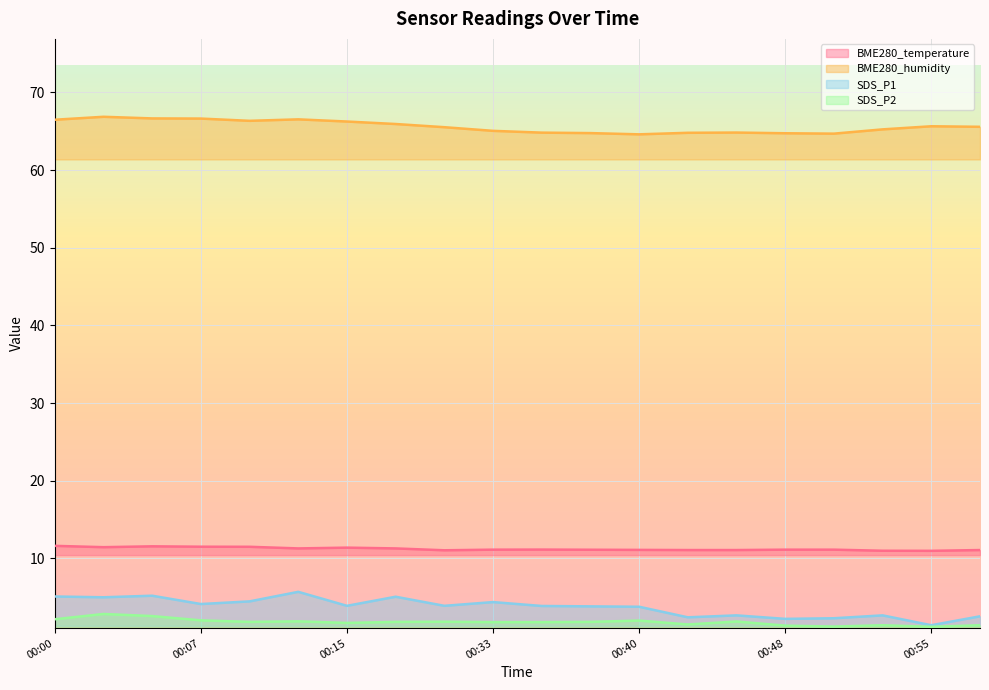

Reading left to right, list all the values displayed in this chart.

BME280_temperature: 00:00=11.6	00:02=11.4	00:05=11.6	00:07=11.5	00:10=11.5	00:12=11.3	00:15=11.4	00:17=11.3	00:30=11.1	00:33=11.1	00:35=11.1	00:38=11.1	00:40=11.1	00:43=11.1	00:45=11.1	00:48=11.1	00:50=11.1	00:53=11.0	00:55=11.0	00:58=11.1
BME280_humidity: 00:00=66.5	00:02=66.9	00:05=66.7	00:07=66.6	00:10=66.3	00:12=66.5	00:15=66.2	00:17=65.9	00:30=65.5	00:33=65.0	00:35=64.8	00:38=64.8	00:40=64.6	00:43=64.8	00:45=64.8	00:48=64.7	00:50=64.7	00:53=65.2	00:55=65.6	00:58=65.6
SDS_P1: 00:00=5.1	00:02=5.0	00:05=5.2	00:07=4.1	00:10=4.5	00:12=5.7	00:15=3.9	00:17=5.1	00:30=3.9	00:33=4.4	00:35=3.9	00:38=3.8	00:40=3.8	00:43=2.4	00:45=2.7	00:48=2.2	00:50=2.3	00:53=2.7	00:55=1.4	00:58=2.5
SDS_P2: 00:00=2.2	00:02=2.9	00:05=2.6	00:07=2.0	00:10=1.8	00:12=1.9	00:15=1.7	00:17=1.8	00:30=1.9	00:33=1.8	00:35=1.8	00:38=1.8	00:40=2.0	00:43=1.5	00:45=1.9	00:48=1.4	00:50=1.2	00:53=1.4	00:55=1.2	00:58=1.4